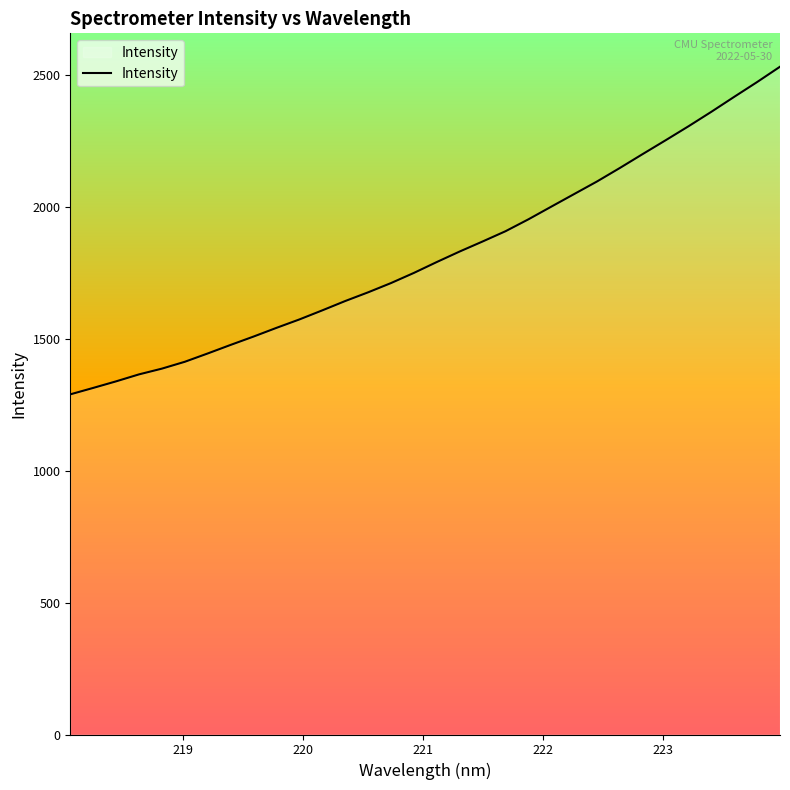

What is the smallest value displayed?

1290.4